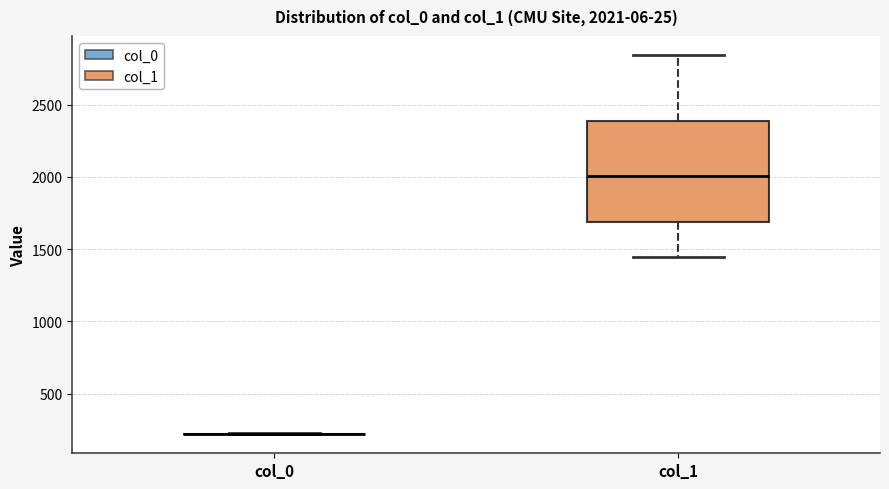

Comparing the boxes themselves (not the whiskers), which one is the tallest?

col_1